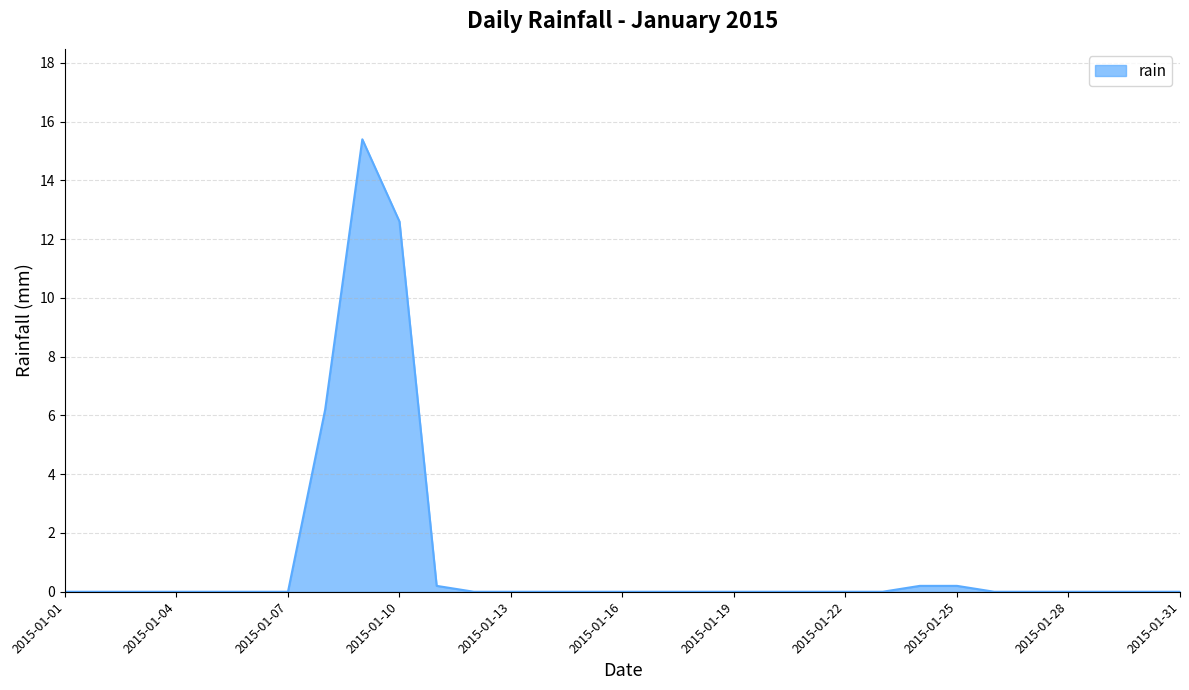

What is the maximum value shown in the chart?

15.4